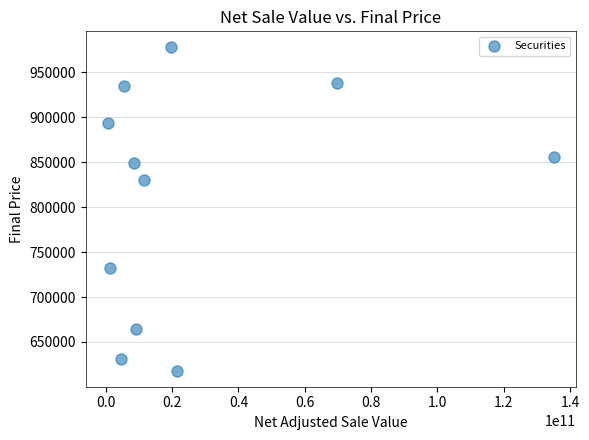

What Y value in the scatter plot is closest to 797950?

830510